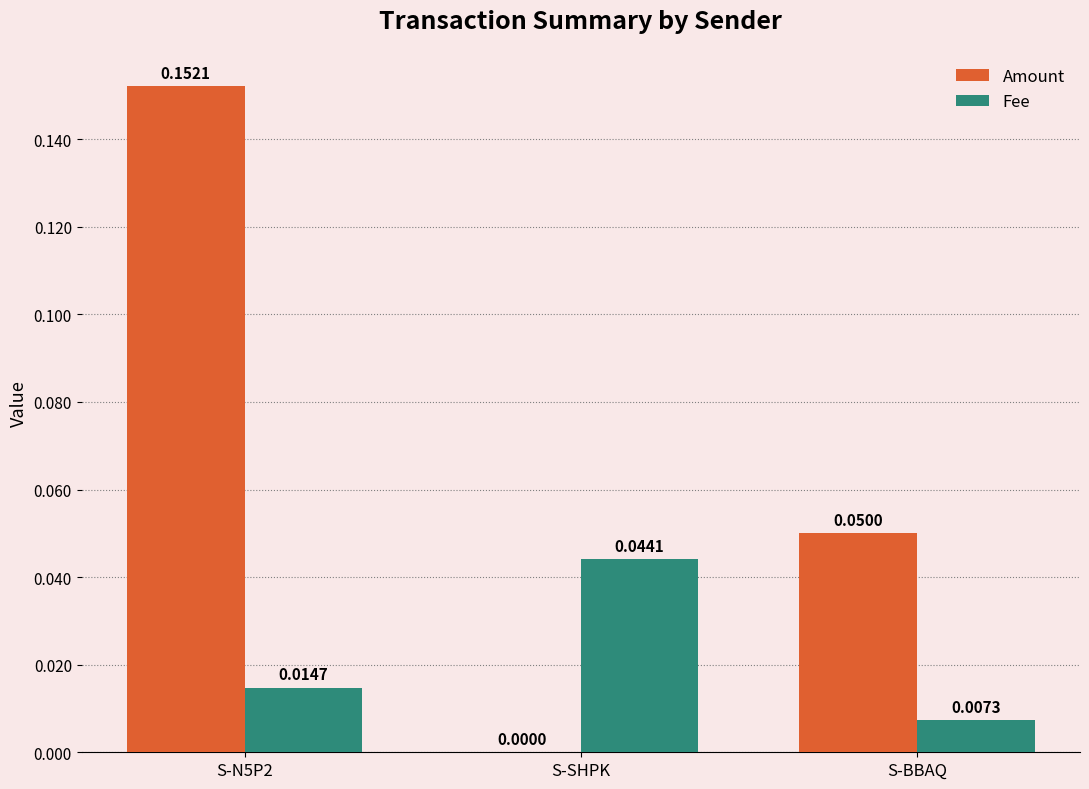

At which category is the sum across all series the highest?

S-N5P2